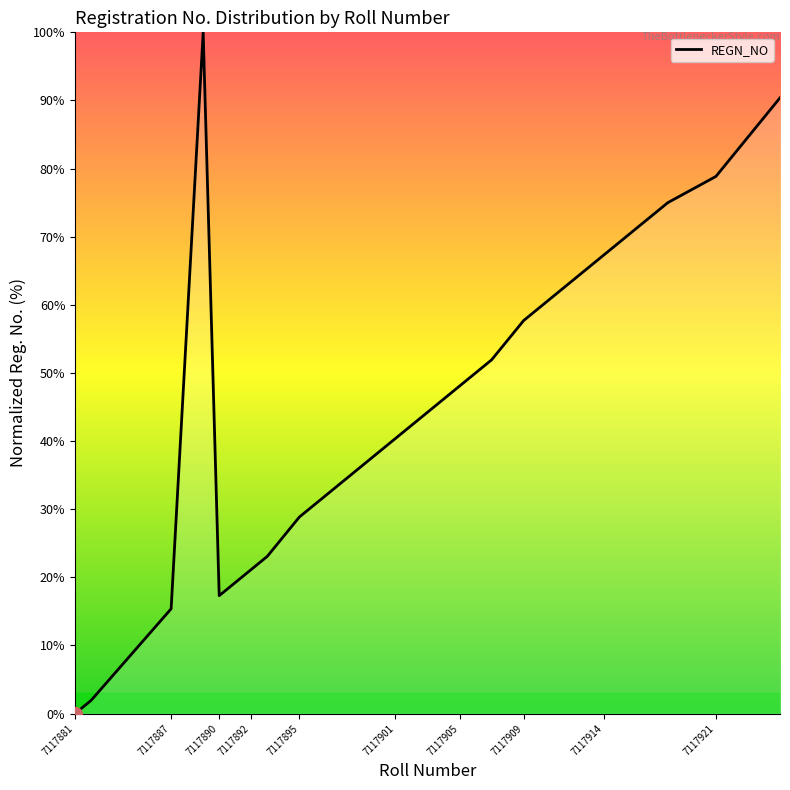

What is the greatest value displayed?

100.0